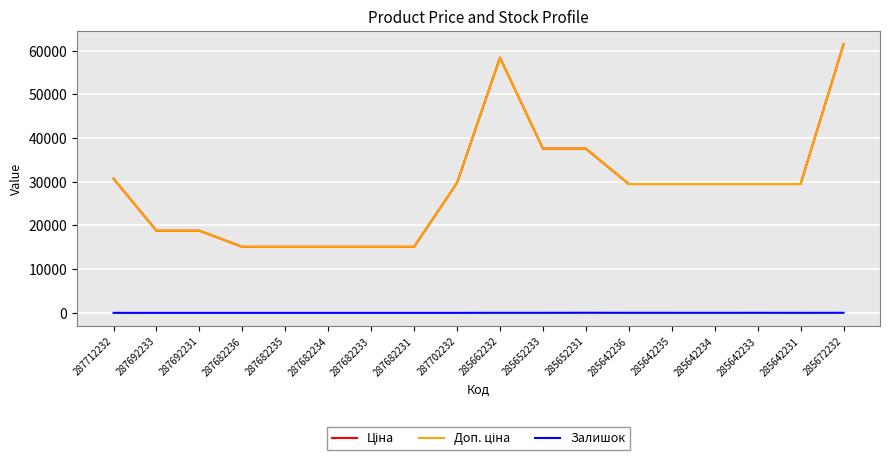

Between 285642233 and 285642235, which is larger?

285642233